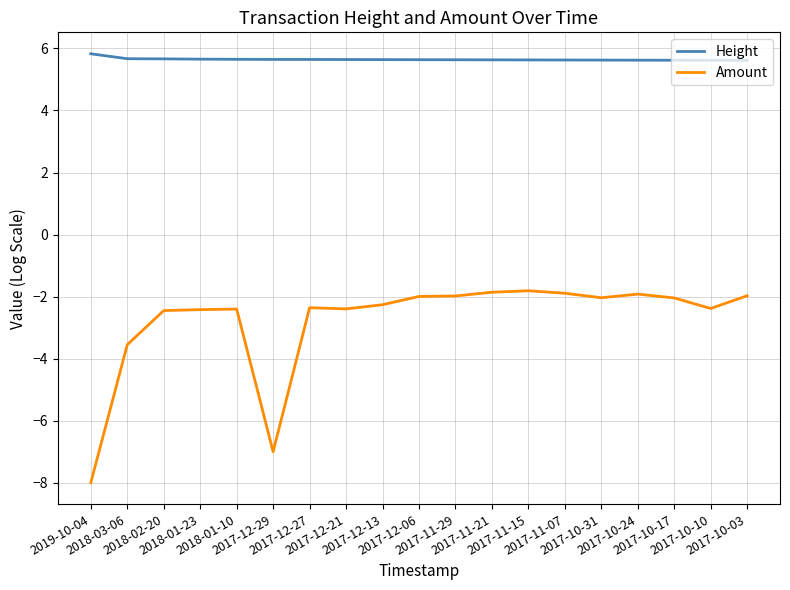

List the series in order of their peak value, lowest first.

Amount, Height